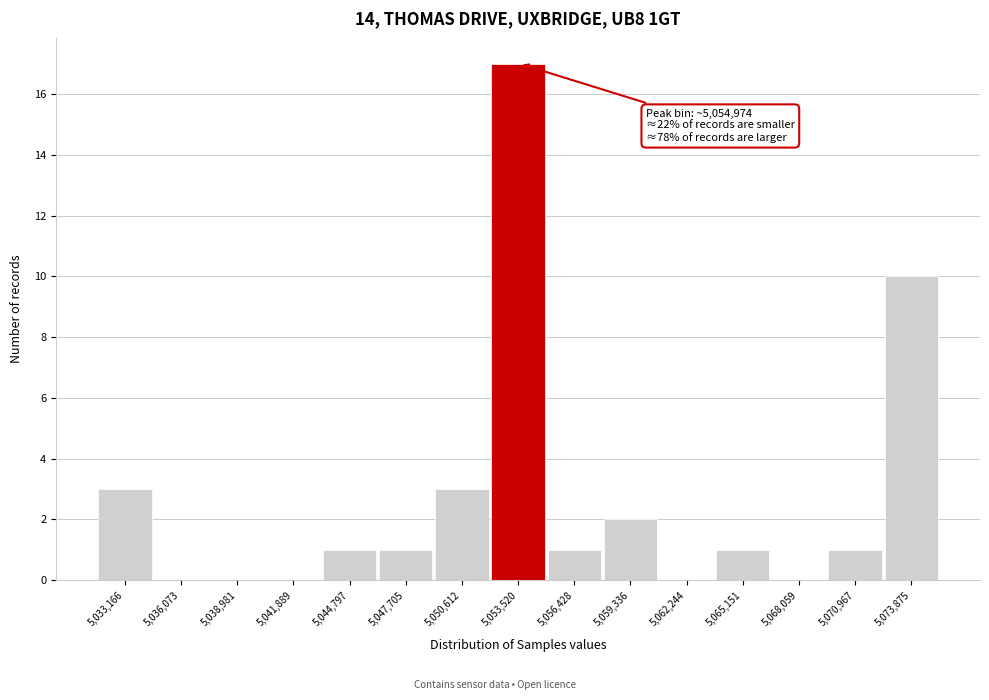

Reading right to left, transcribe all the data shown in this chart.

5,073,875=10	5,070,967=1	5,068,059=0	5,065,151=1	5,062,244=0	5,059,336=2	5,056,428=1	5,053,520=17	5,050,612=3	5,047,705=1	5,044,797=1	5,041,889=0	5,038,981=0	5,036,073=0	5,033,166=3